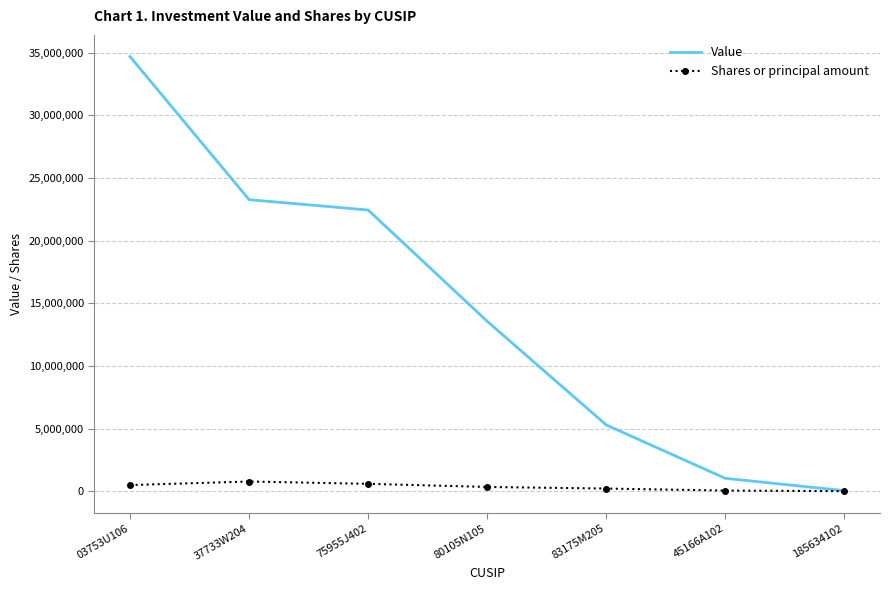

Is it true that Shares or principal amount equals 790600 at 37733W204?

True